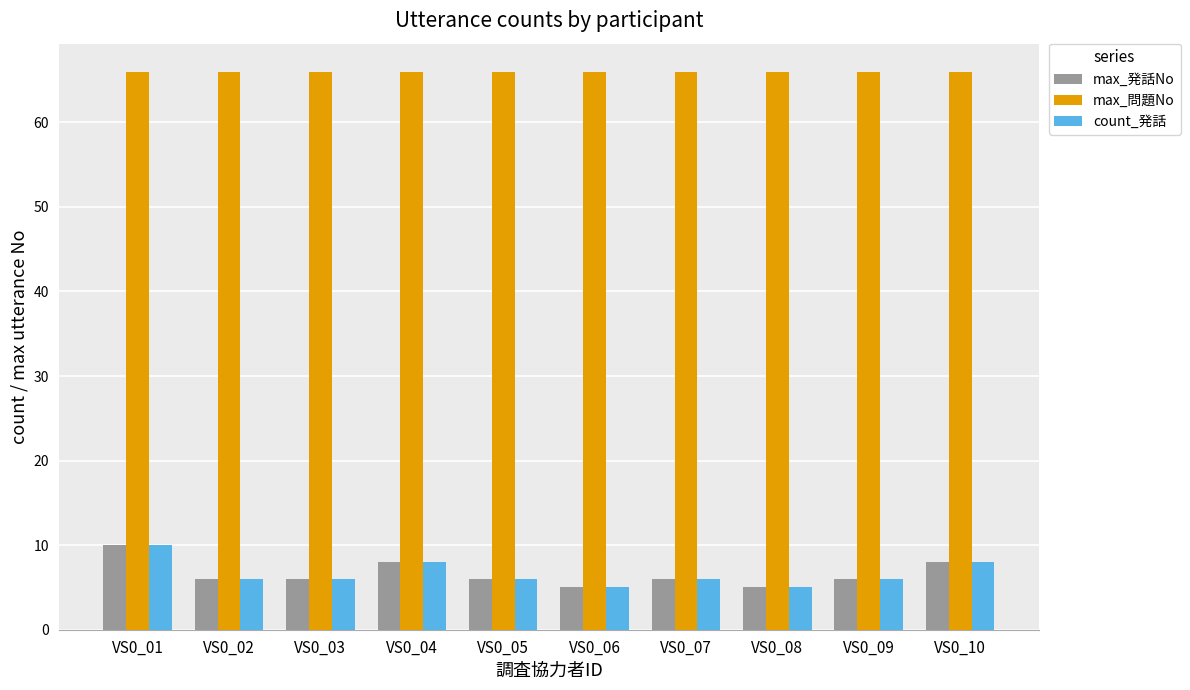

Count the number of categories in the chart.

10